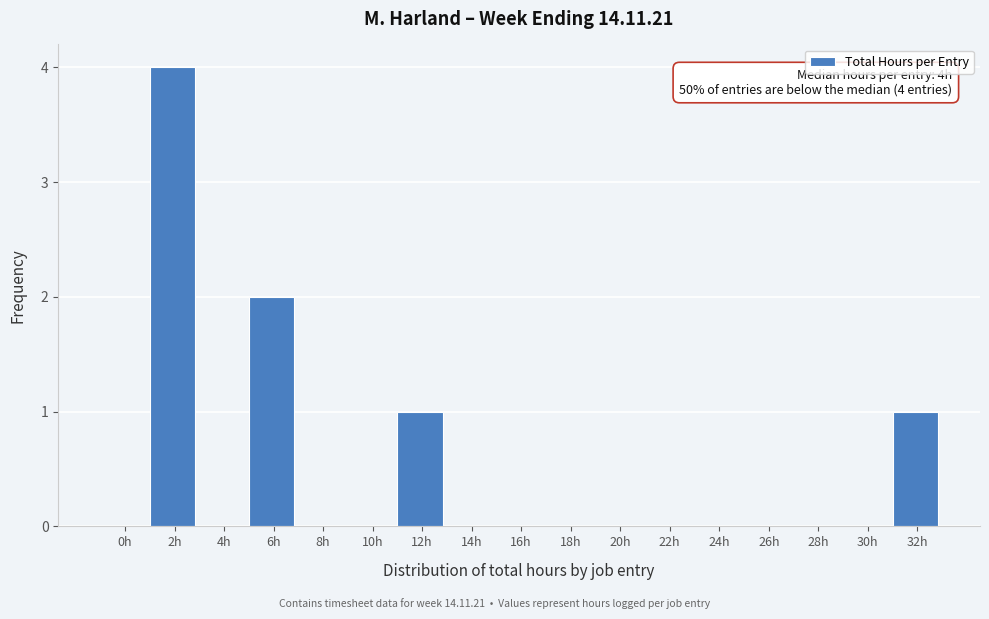

Reading left to right, what are all the values shown in this chart?

0h=0	2h=4	4h=0	6h=2	8h=0	10h=0	12h=1	14h=0	16h=0	18h=0	20h=0	22h=0	24h=0	26h=0	28h=0	30h=0	32h=1